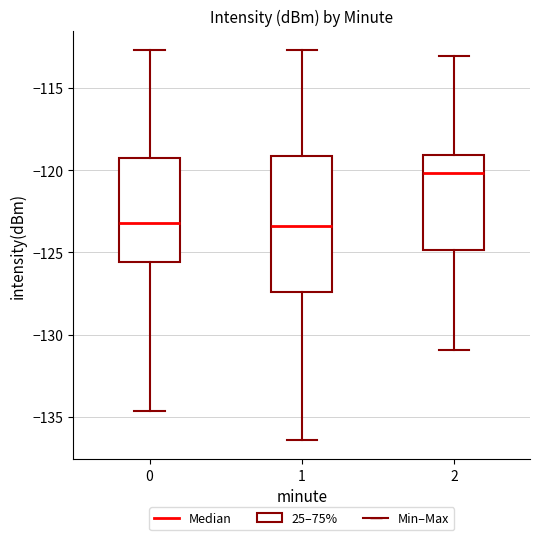

Where does the median line of the box at x = 2 sit on the y-axis? The values are not printed on the chart, so give them approximately, as read against the axis.

-120.0